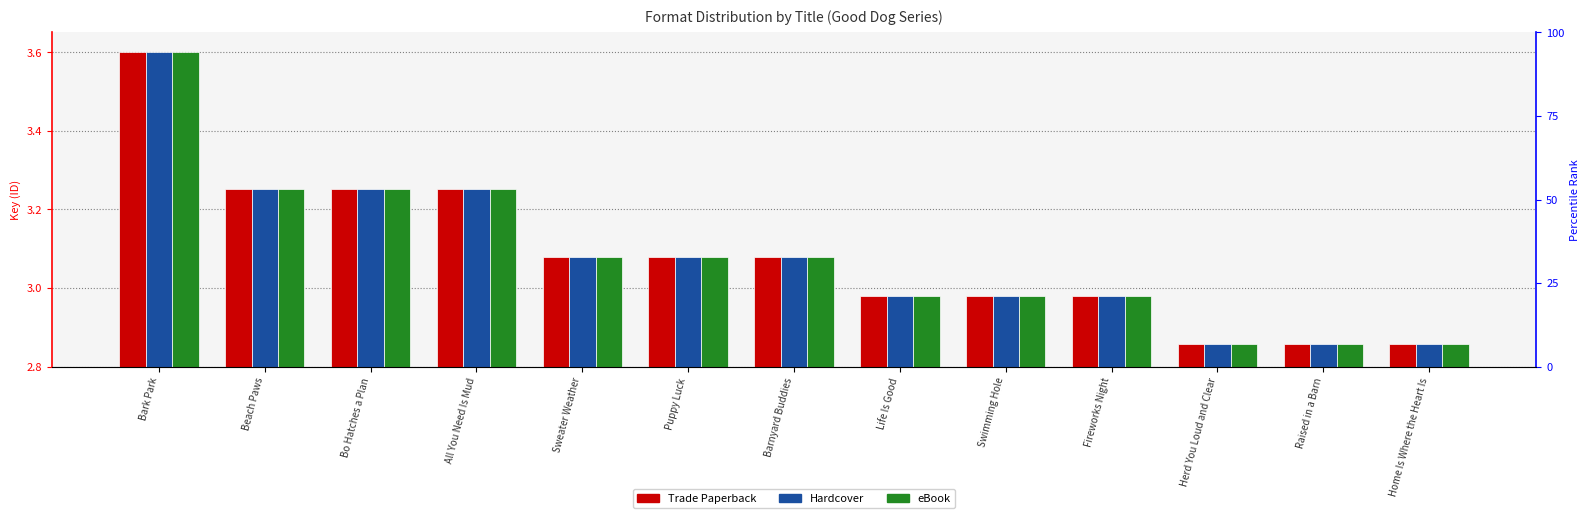

What is the approximate value of eBook at Sweater Weather?

3.1